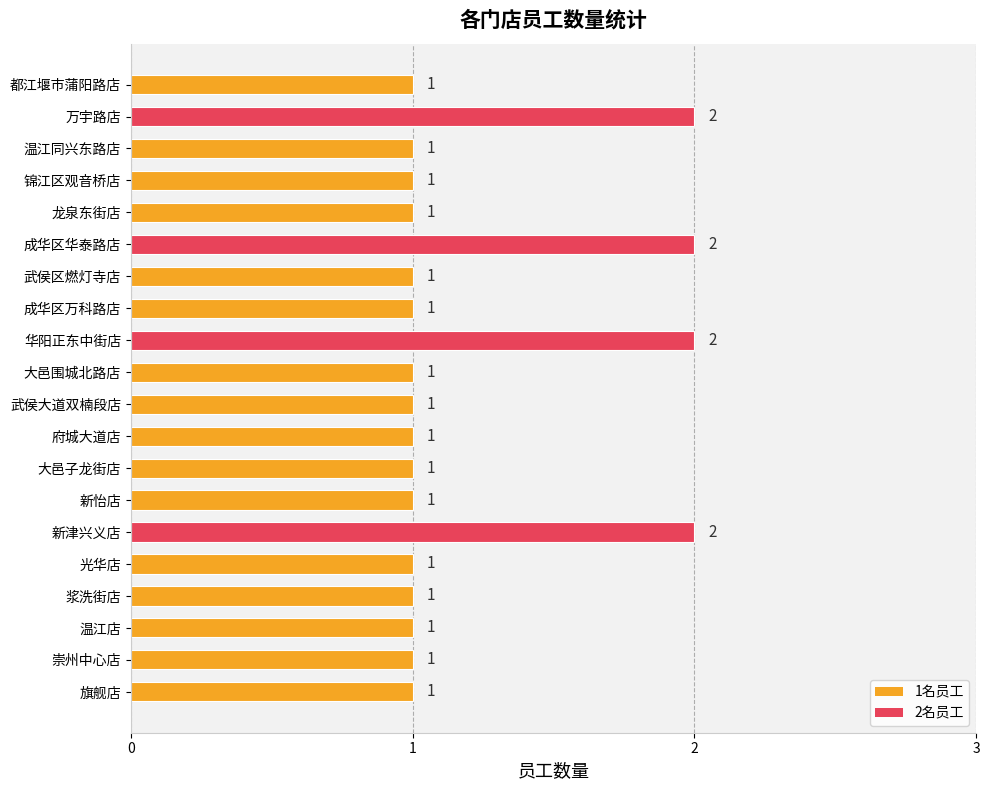

Count the values in the range 1 to 2.

20